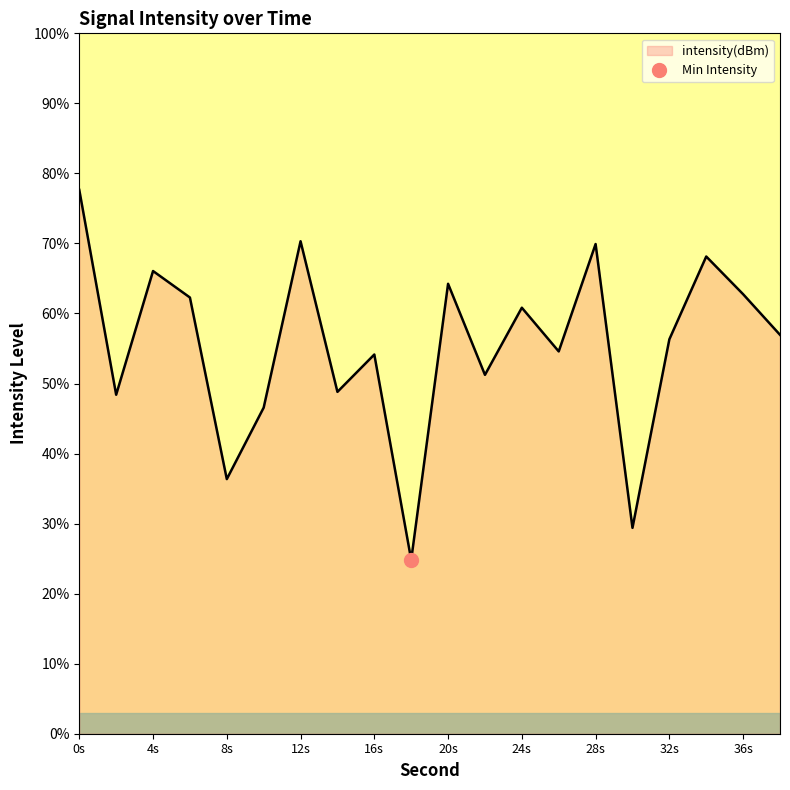

Reading left to right, what are all the values shown in this chart?

77.6	48.4	66.1	62.3	36.4	46.6	70.3	48.8	54.1	24.8	64.2	51.2	60.8	54.6	69.9	29.4	56.3	68.1	62.8	57.0